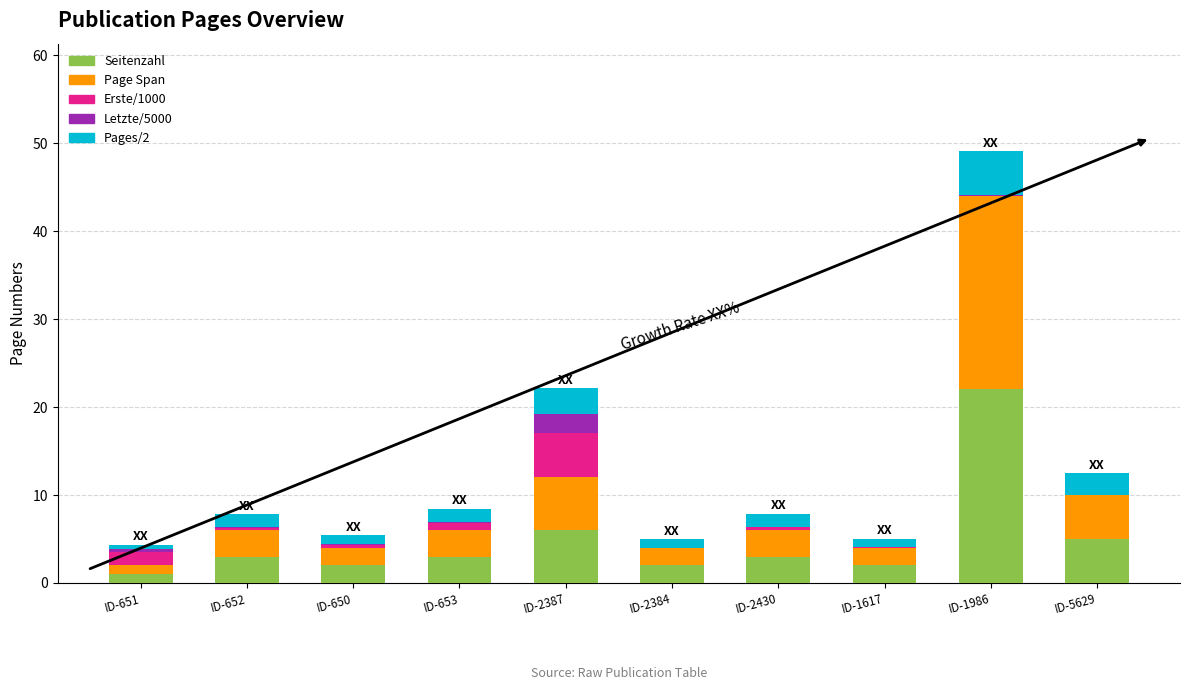

At which category is the sum across all series the highest?

ID-1986